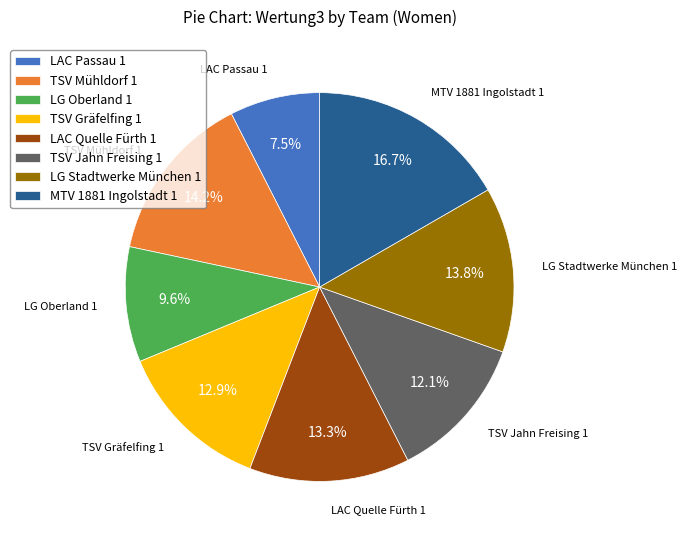

How many slices are in this pie chart?

8